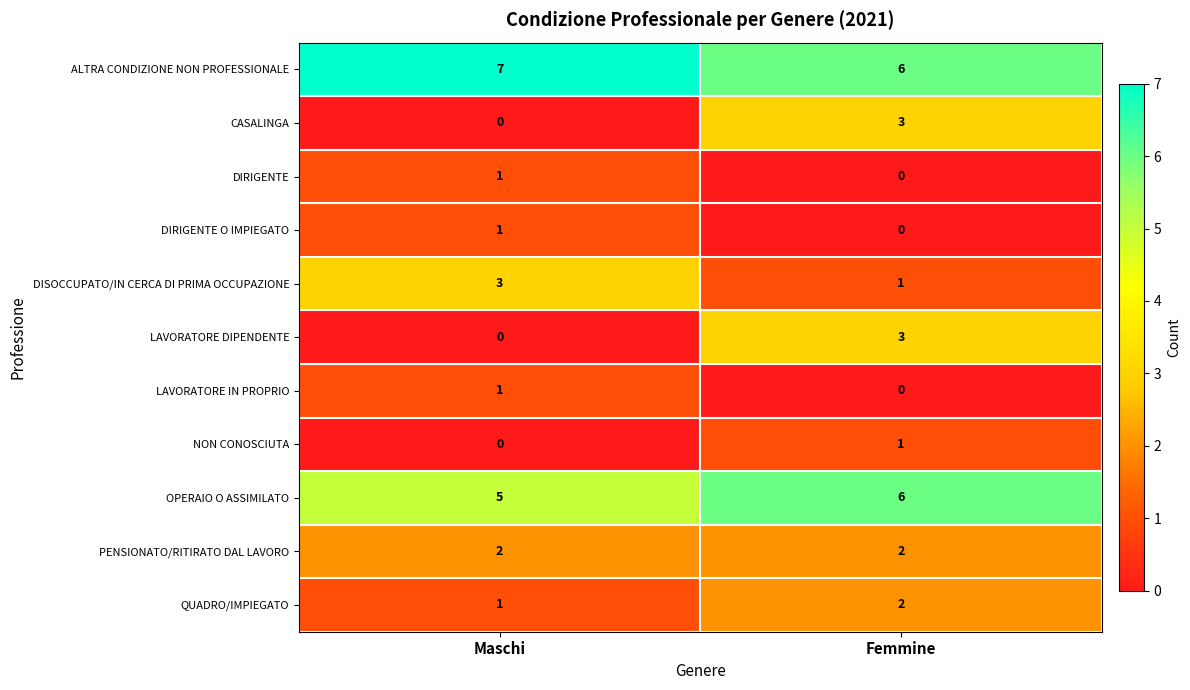

Which series has the largest total across all categories?

ALTRA CONDIZIONE NON PROFESSIONALE